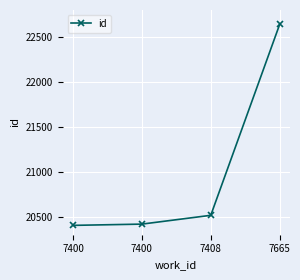

Does the chart display data point markers on the line(s)?

Yes